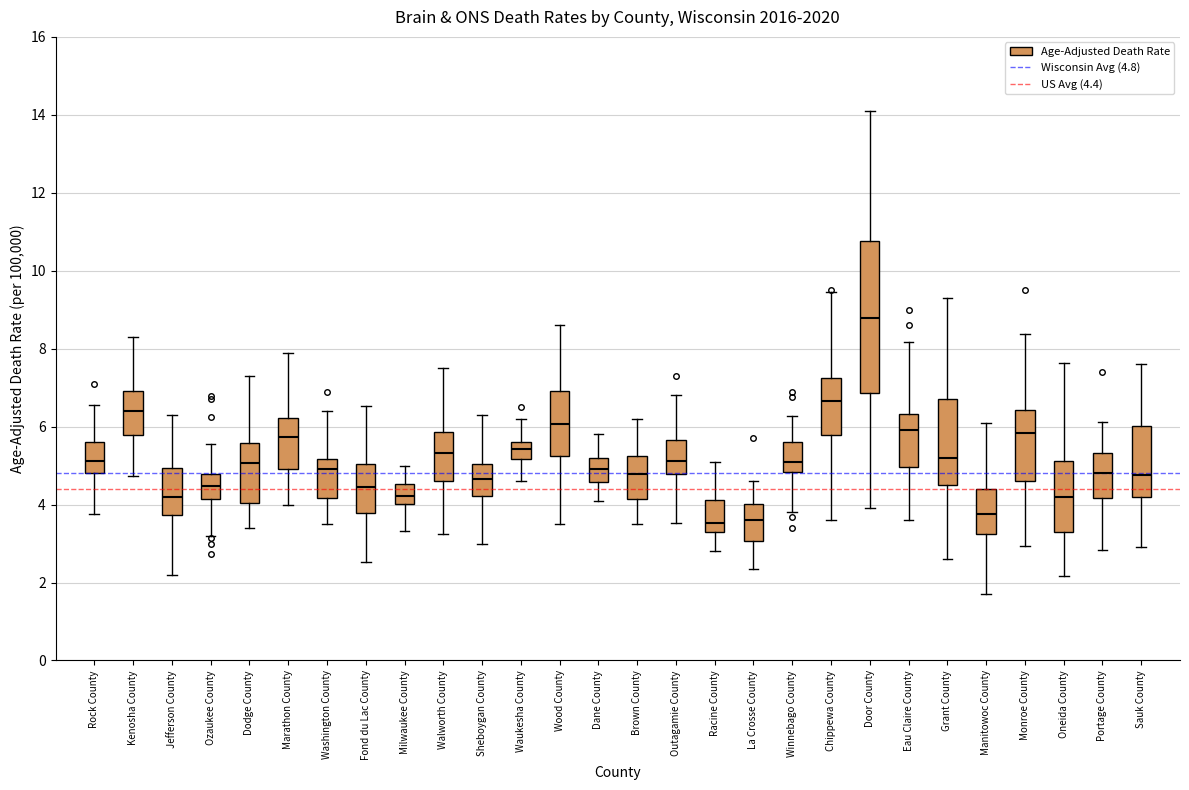

Comparing the boxes themselves (not the whiskers), which one is the tallest?

Door County